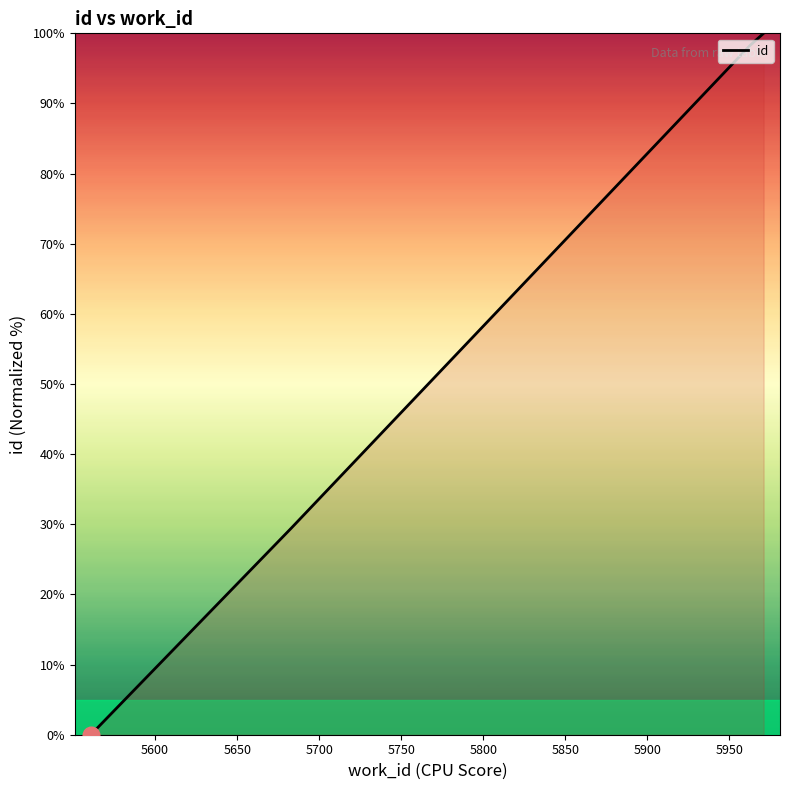

Count the number of data series in this chart.

1